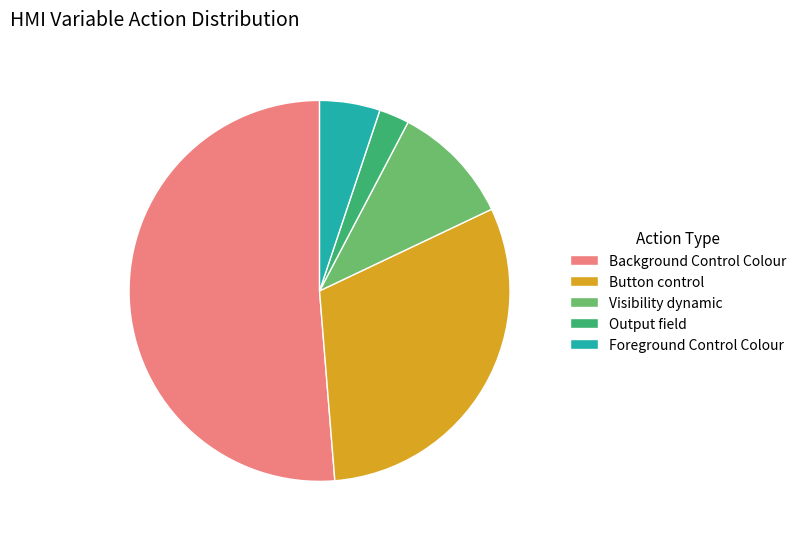

True or false: Visibility dynamic accounts for 17% of the total.

False